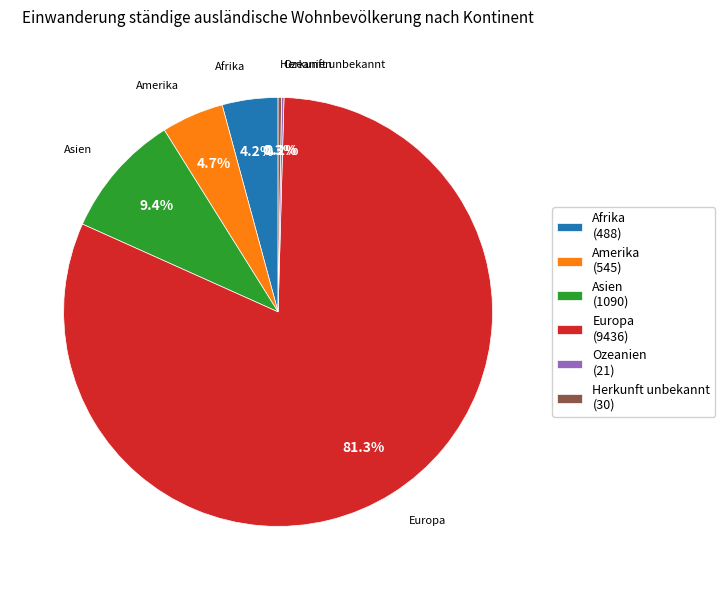

Which category has the biggest portion of the pie?

Europa